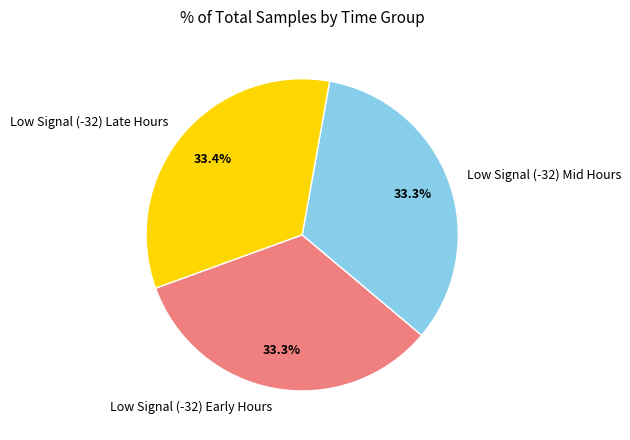

Does Low Signal (-32) Late Hours account for over 50% of the chart?

No